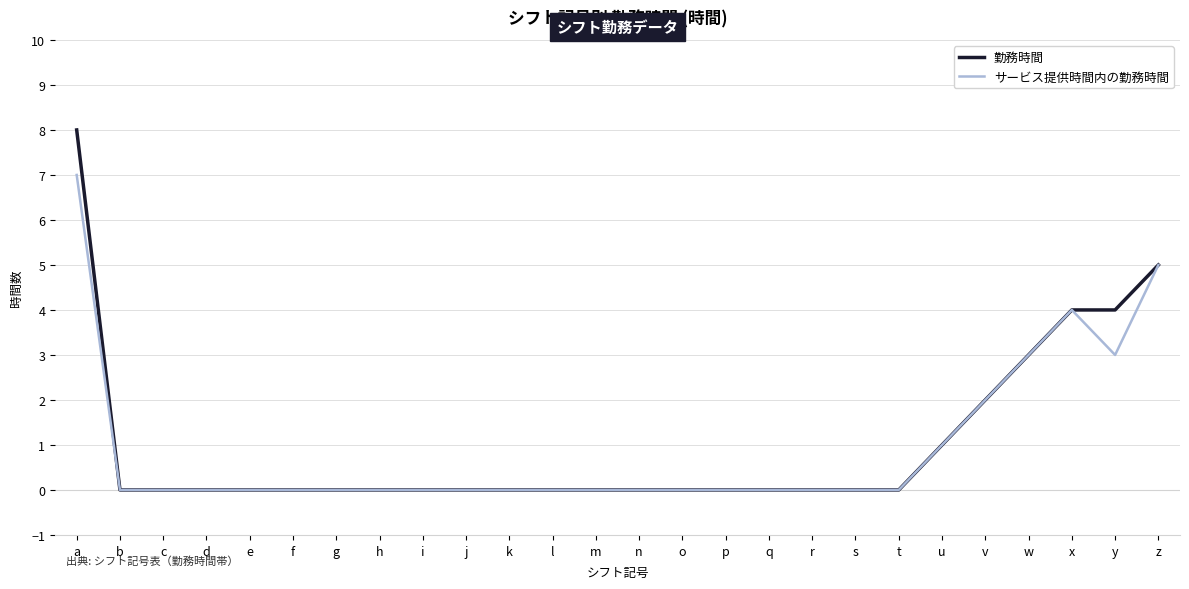

Which series has the largest range (max minus min)?

勤務時間